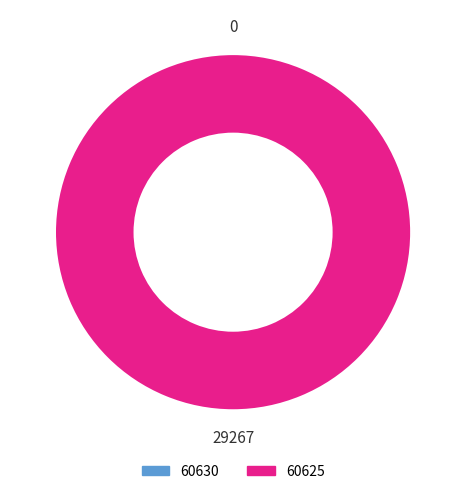

Do 60630 and 60625 together represent more than half of the pie?

Yes